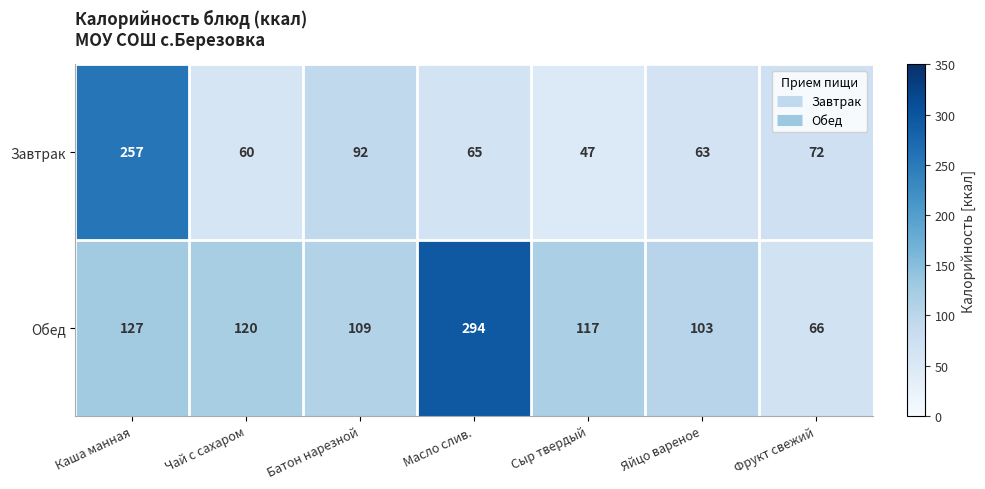

What is the spread (max minus min) of values at Батон нарезной?

17